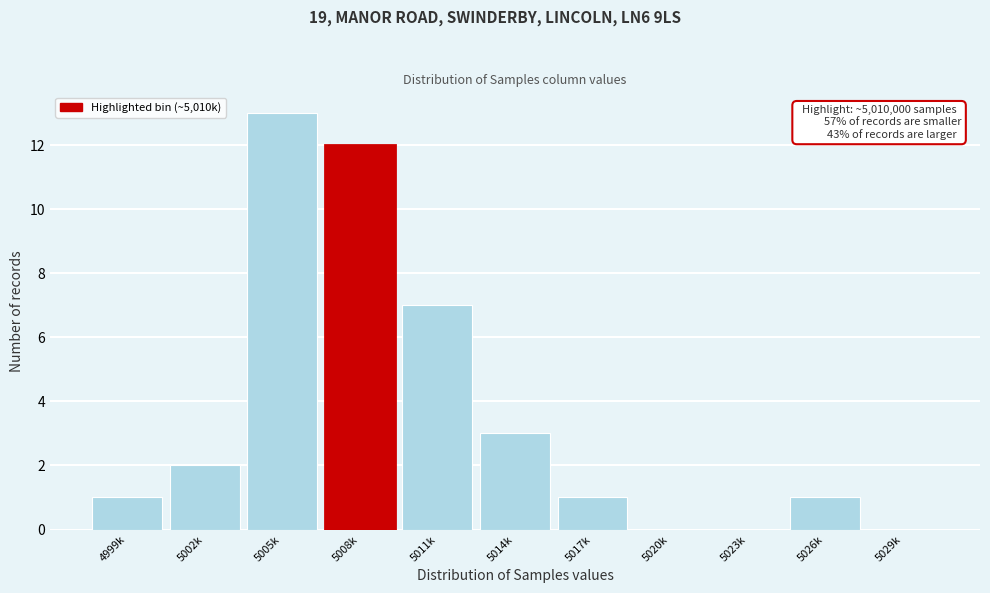

Reading left to right, what are all the values shown in this chart?

4999k=1	5002k=2	5005k=13	5008k=12	5011k=7	5014k=3	5017k=1	5020k=0	5023k=0	5026k=1	5029k=0